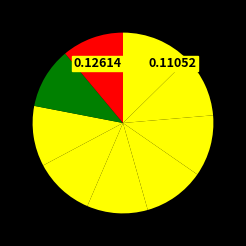

How many segments does this pie chart have?

9